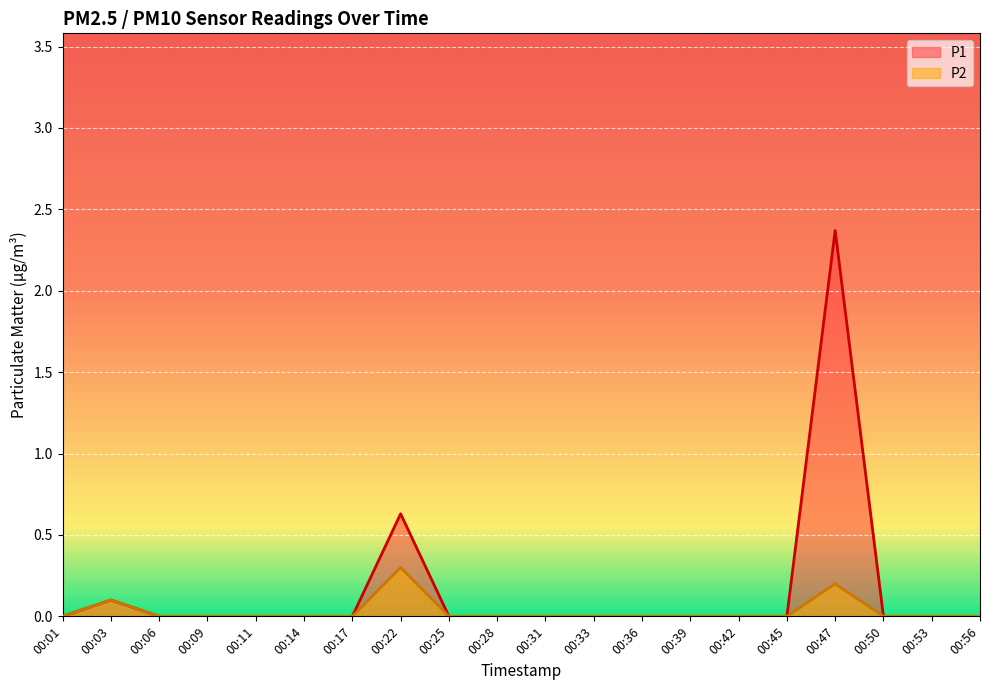

True or false: P1 and P2 intersect in this chart.

False